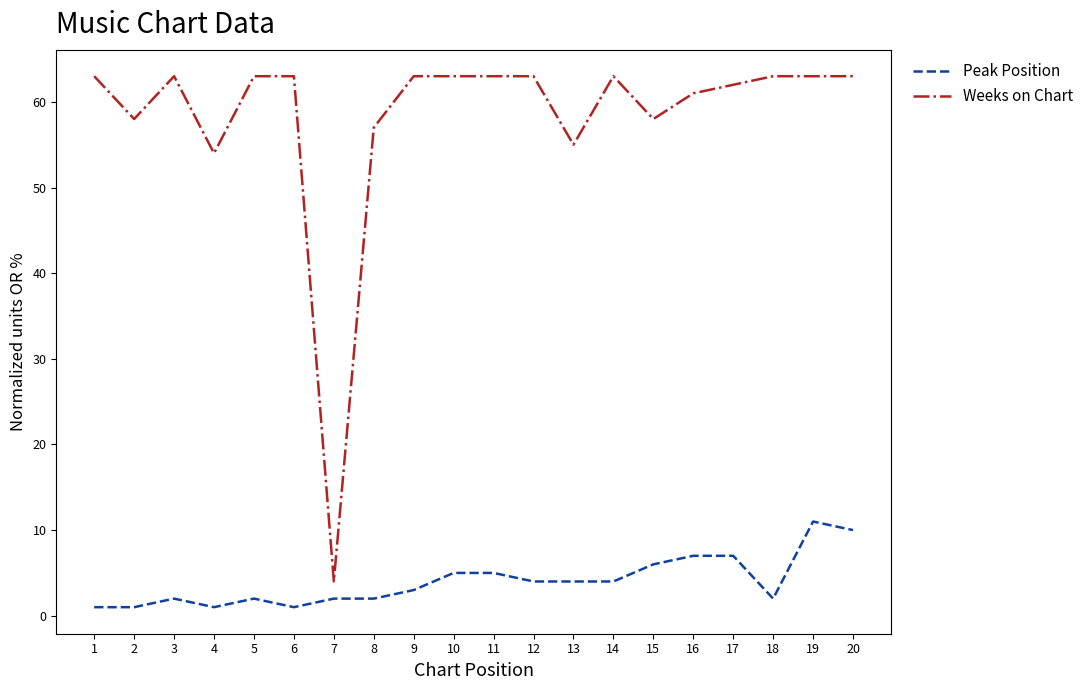

Between 2 and 16, which series saw the biggest shift?

Peak Position